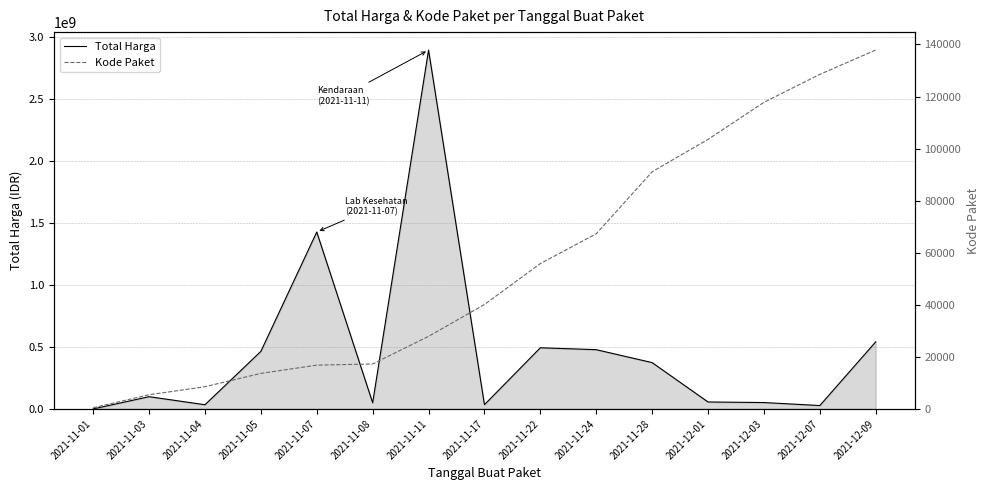

What is the value of the Kode Paket point at the 6th from the left?

17272